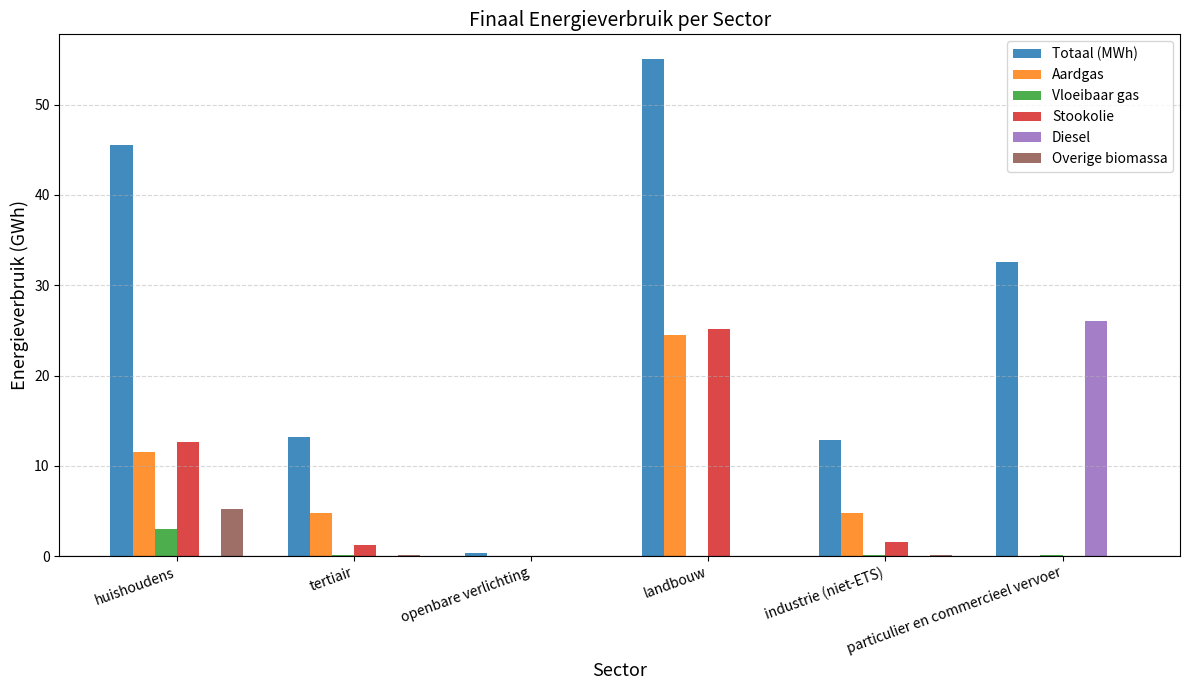

Are the bars grouped side by side (vs. stacked)?

Yes